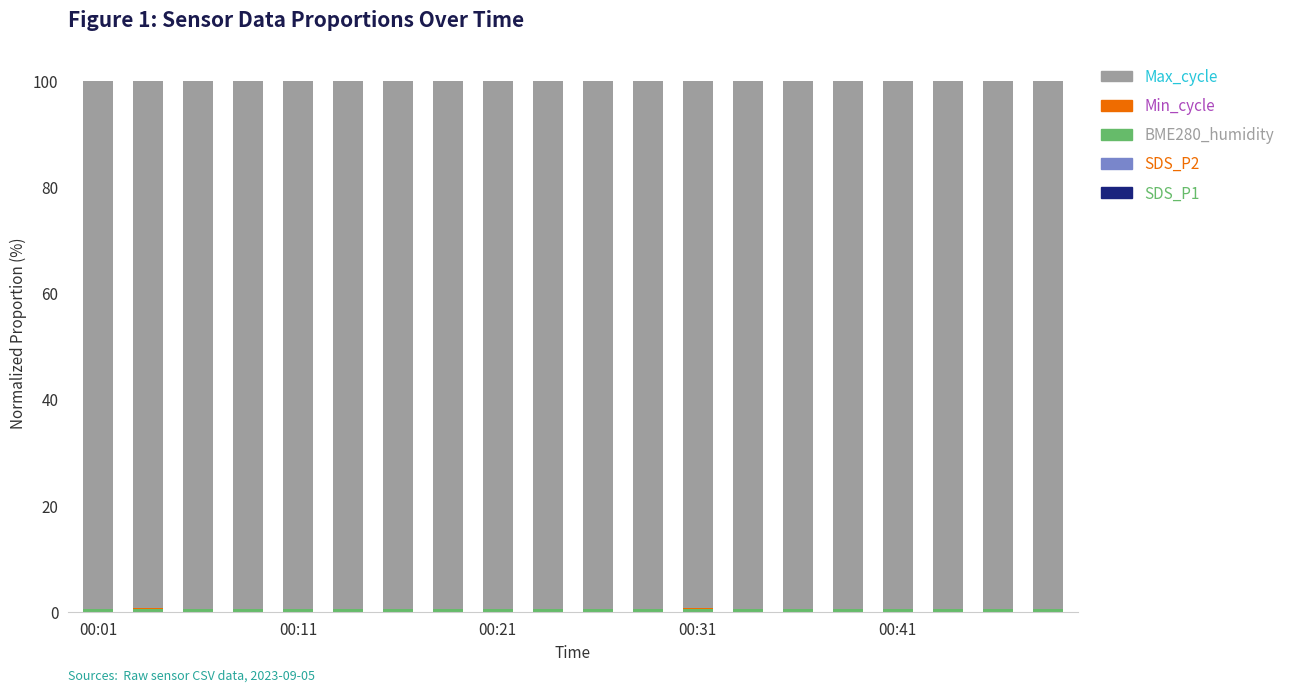

What is the sum of all Min_cycle values?

2.8